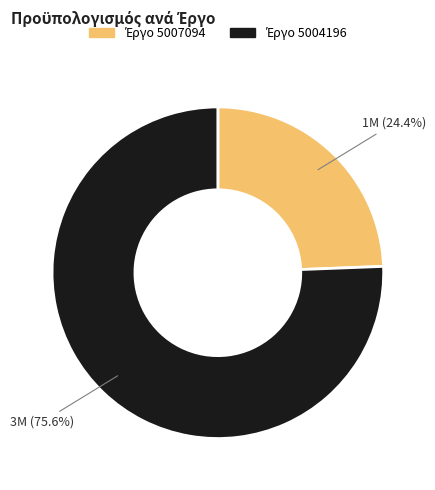

How many segments does this pie chart have?

2